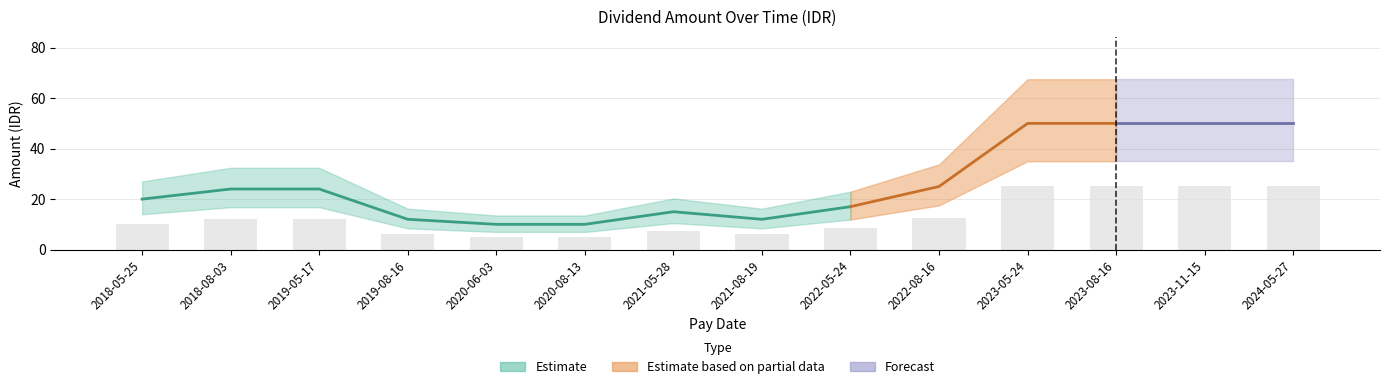

Which label corresponds to the largest value in the chart?

2023-05-24